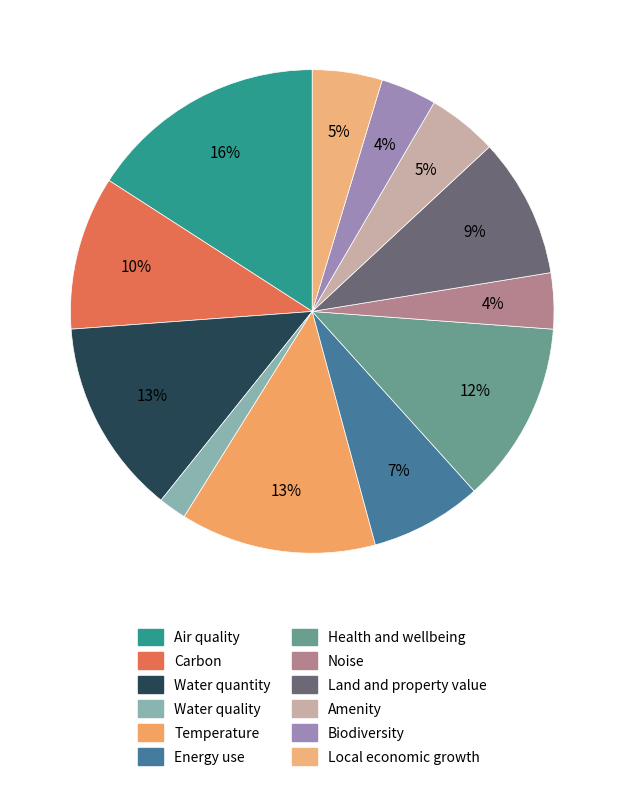

How many segments does this pie chart have?

12